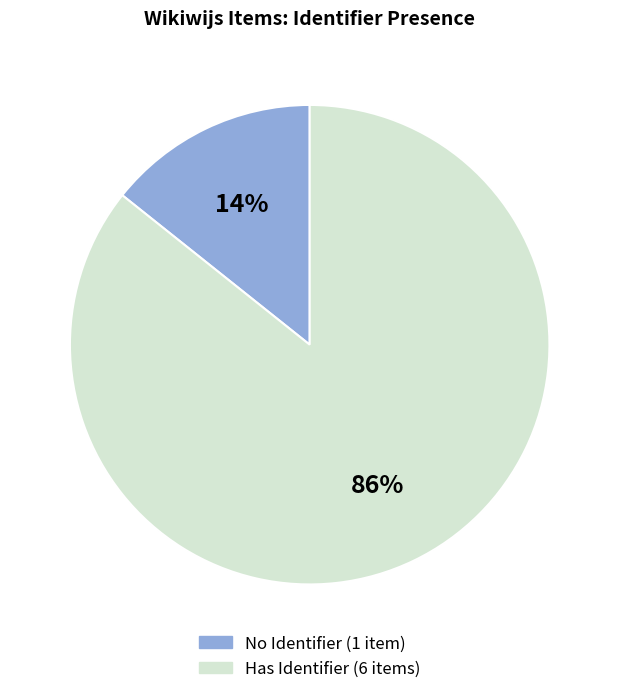

To the nearest percent, what is the average slice percentage?

50%